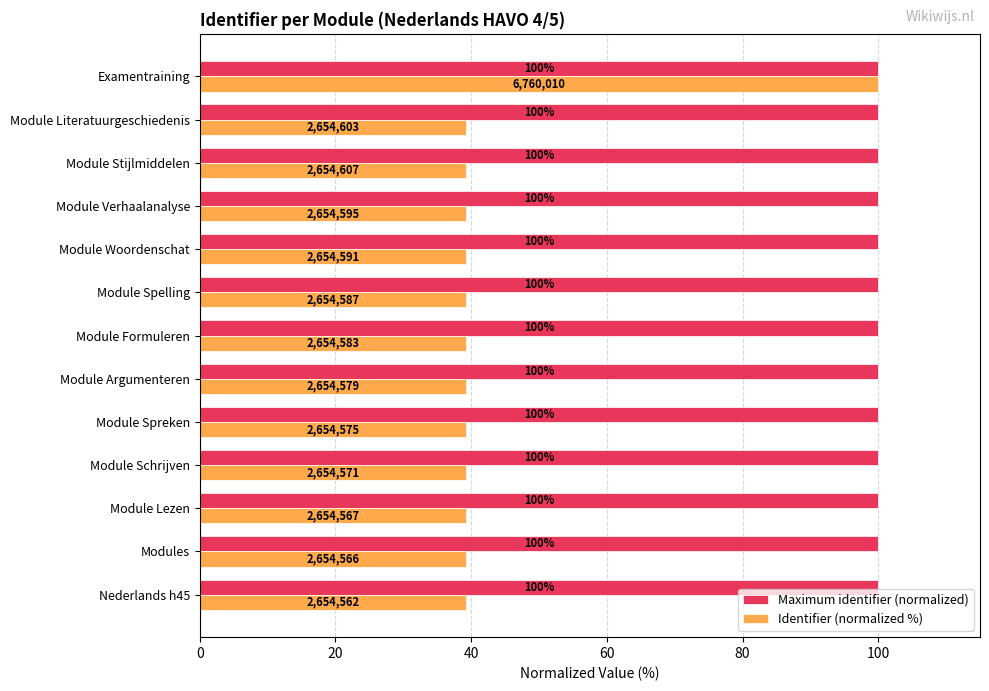

Rank the series by their average value, from lowest to highest.

Identifier (normalized %), Maximum identifier (normalized)